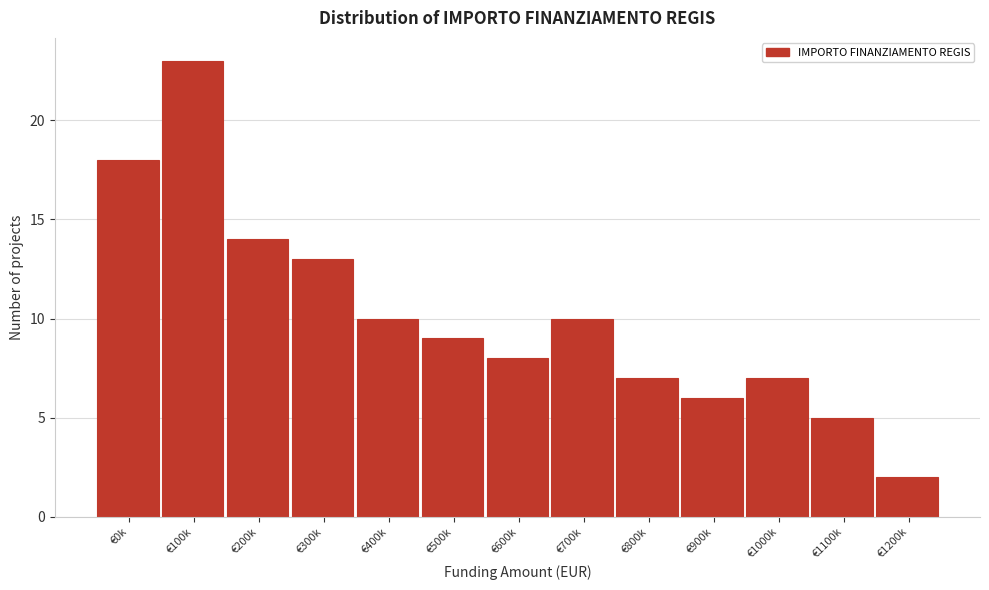

Reading left to right, transcribe all the data shown in this chart.

€0k=18	€100k=23	€200k=14	€300k=13	€400k=10	€500k=9	€600k=8	€700k=10	€800k=7	€900k=6	€1000k=7	€1100k=5	€1200k=2